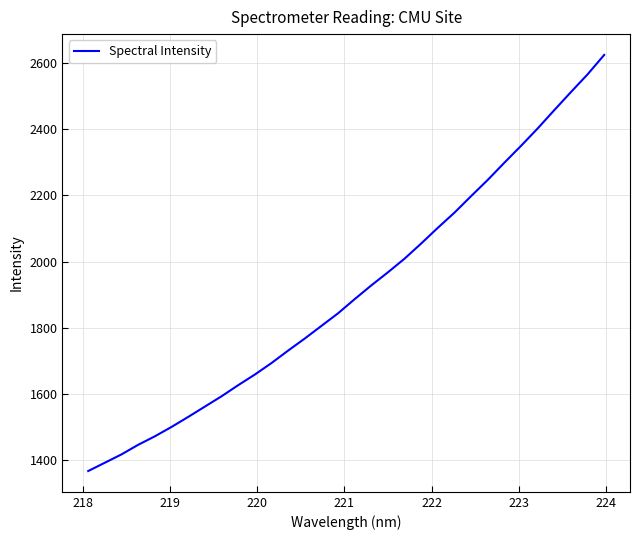

Reading left to right, transcribe all the data shown in this chart.

1366.8	1391.9	1417.1	1446.1	1471.7	1500.0	1530.3	1561.5	1592.6	1626.2	1658.3	1693.1	1730.8	1767.2	1805.4	1843.5	1886.4	1928.0	1967.6	2008.9	2054.7	2102.2	2148.0	2197.9	2246.9	2298.9	2349.8	2402.4	2457.8	2512.3	2565.8	2624.5